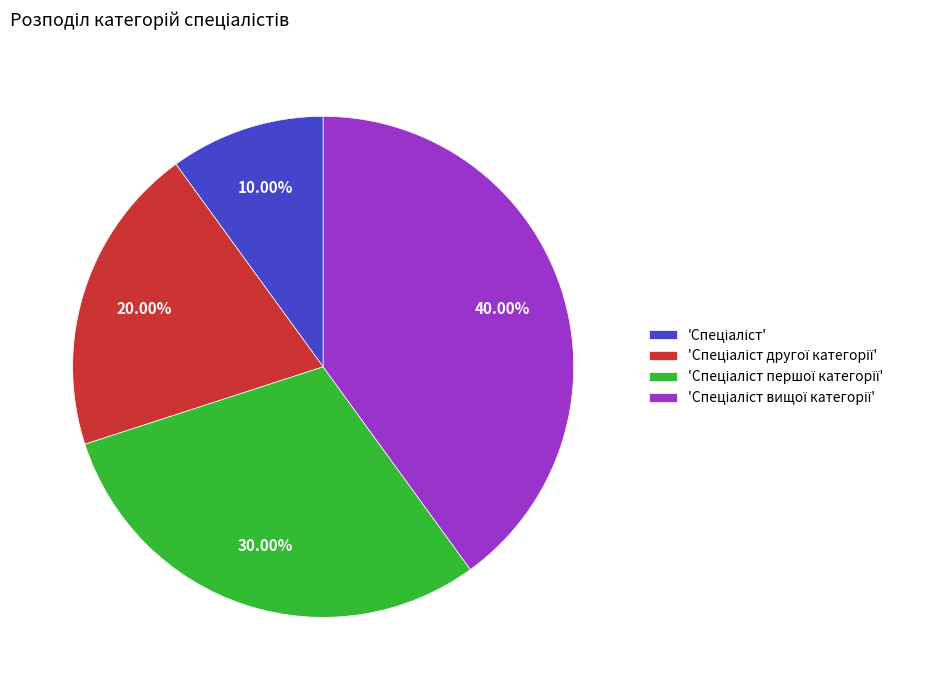

Does any single category account for the majority?

No